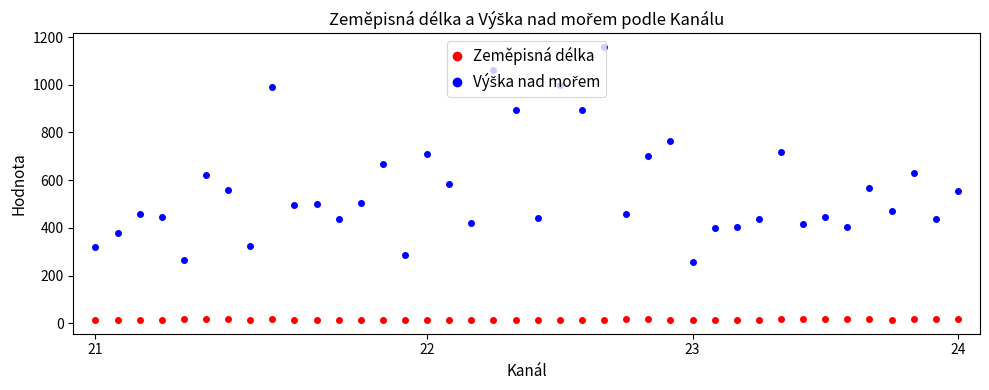

True or false: Zeměpisná délka has more than 1 points higher than both neighbors.

True